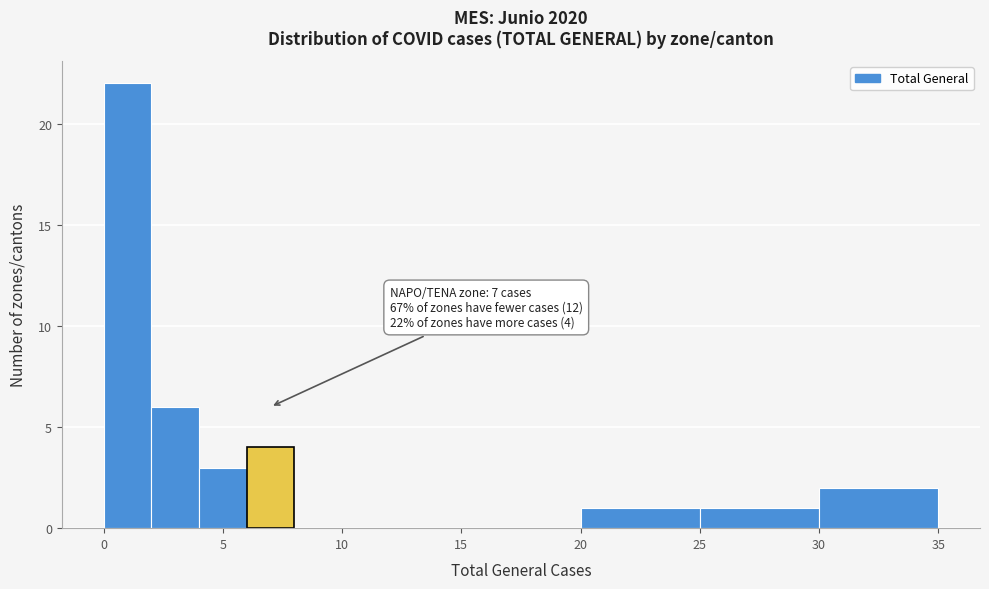

Over which range of the x-axis is the bar tallest?

0 to 2